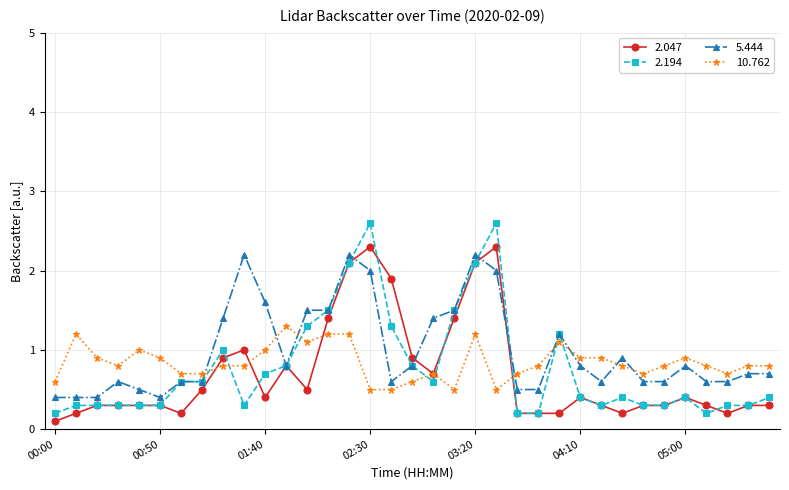

What is the value of the 5.444 point at the 17th from the left?

0.6